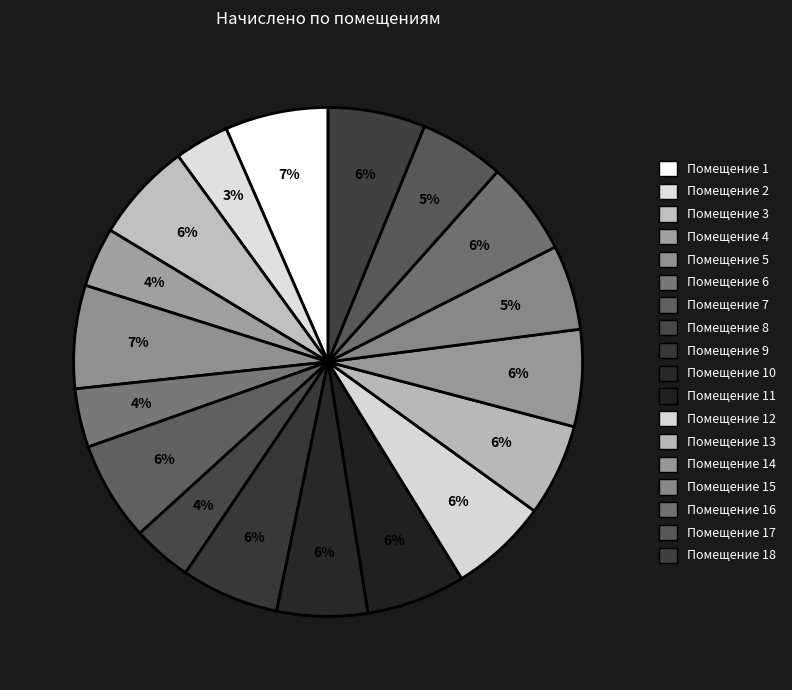

How many segments does this pie chart have?

18